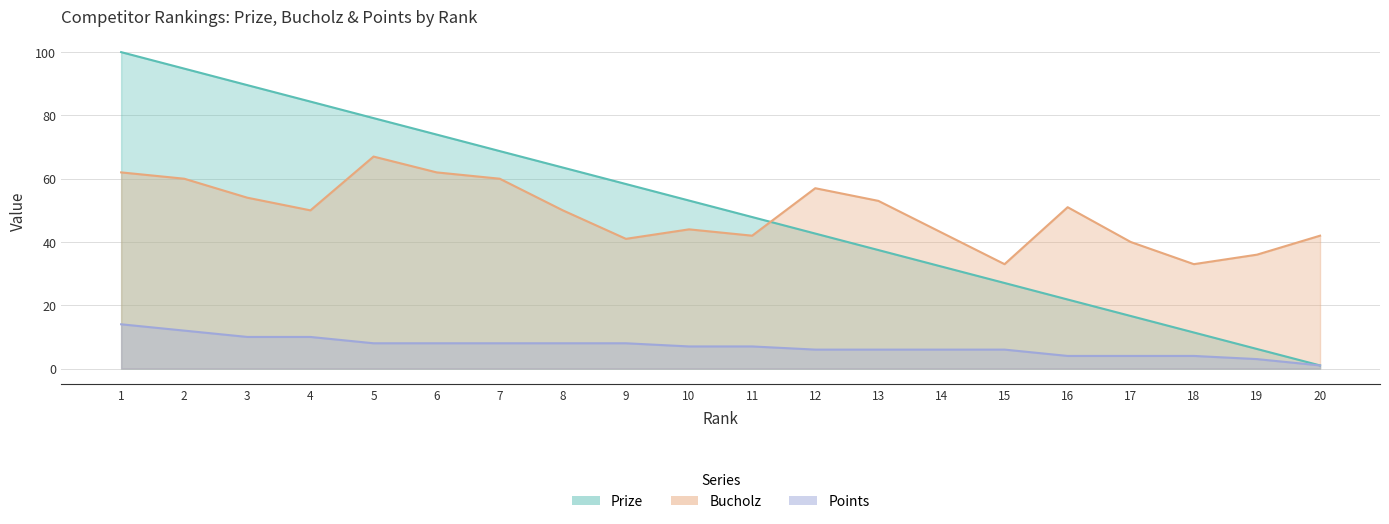

Between 4 and 17, which series saw the biggest shift?

Prize